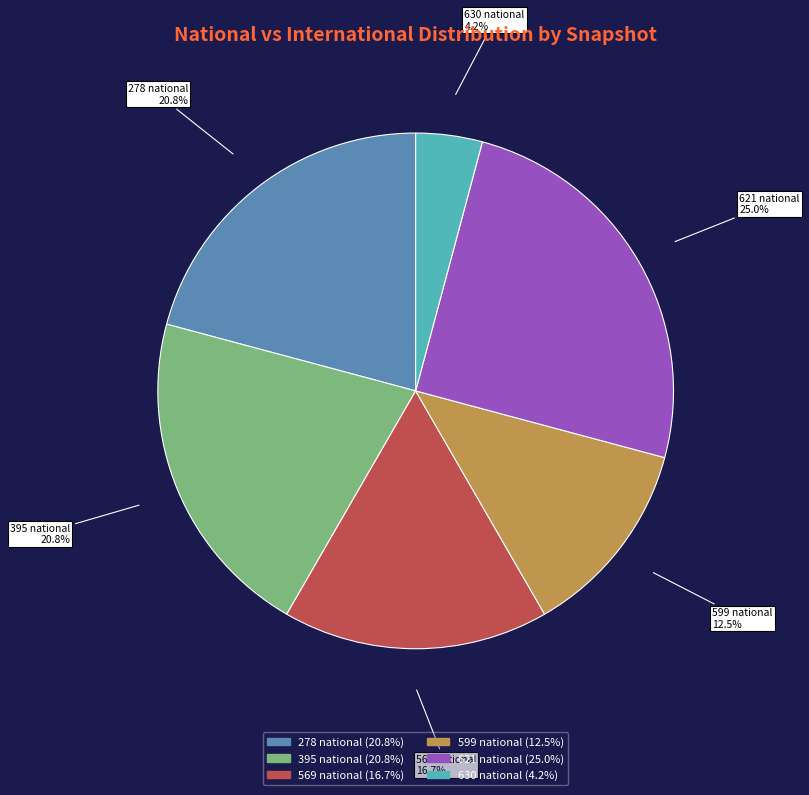

Is there a majority slice in this chart?

No